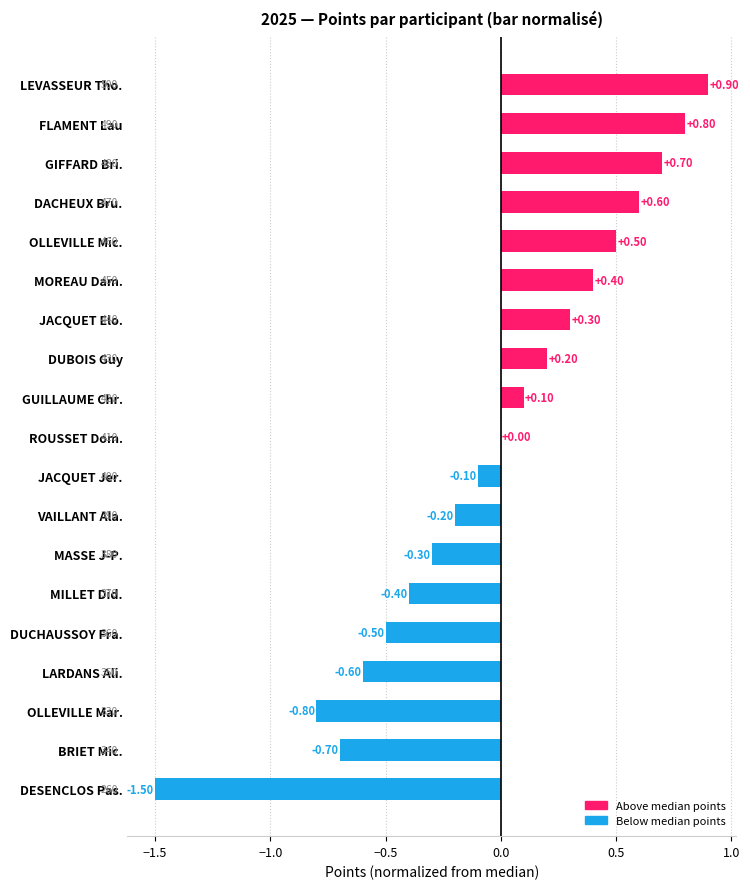

Between LEVASSEUR Tho. and VAILLANT Ala., which is larger?

LEVASSEUR Tho.